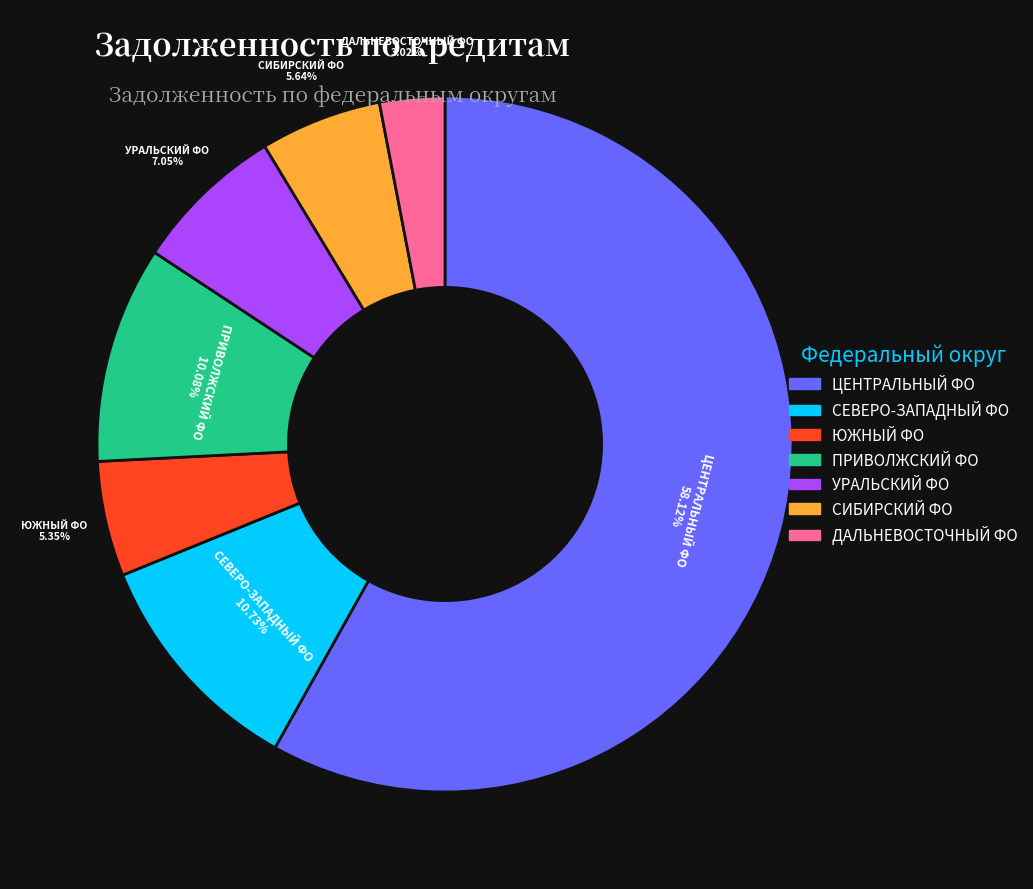

Is there a majority slice in this chart?

Yes